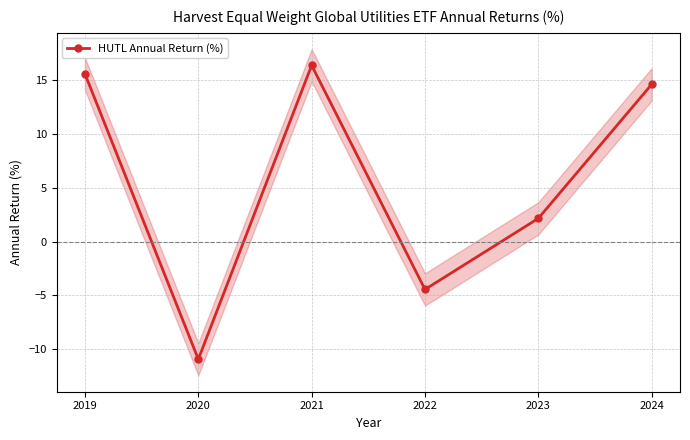

Does the chart display data point markers on the line(s)?

Yes